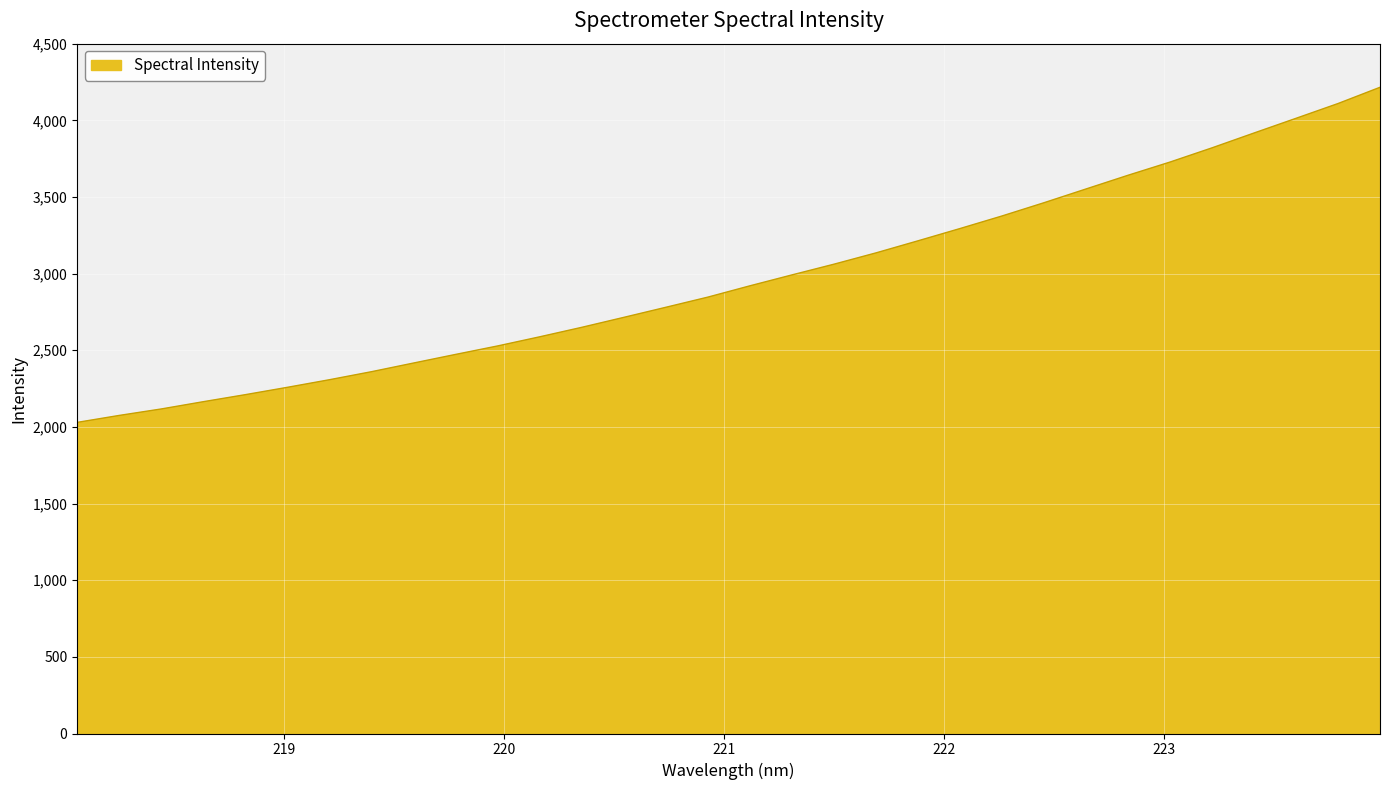

What is the smallest value displayed?

2029.5